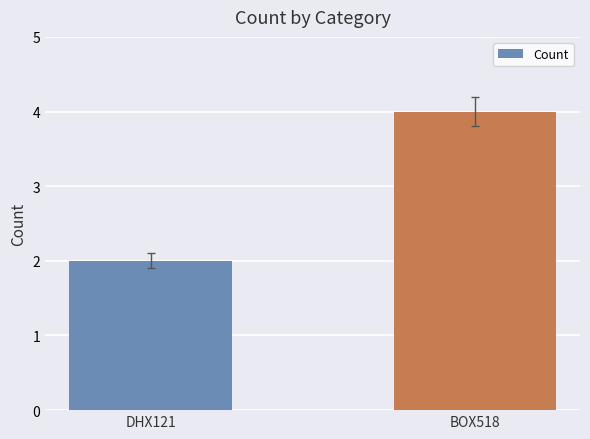

Reading left to right, list all the values displayed in this chart.

2	4